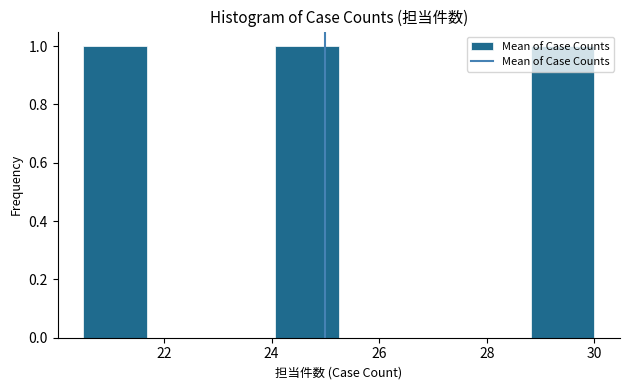

Reading left to right, transcribe this chart: for each bar, give the range it covers on the x-axis and its height. Neither the bar edges nor the heights are printed on the chart, so give them approximately, as read against the axes.

20.6 to 21.6: 1
21.6 to 22.8: 0
22.8 to 24.0: 0
24.0 to 25.2: 1
25.2 to 26.4: 0
26.4 to 27.6: 0
27.6 to 28.8: 0
28.8 to 30.0: 1